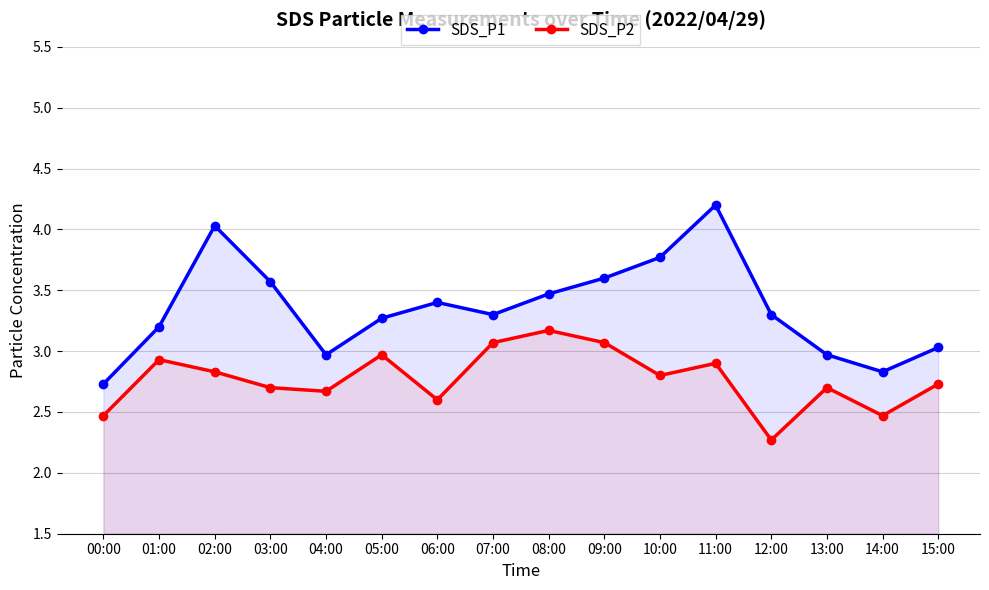

What is the maximum value for SDS_P1?

4.2